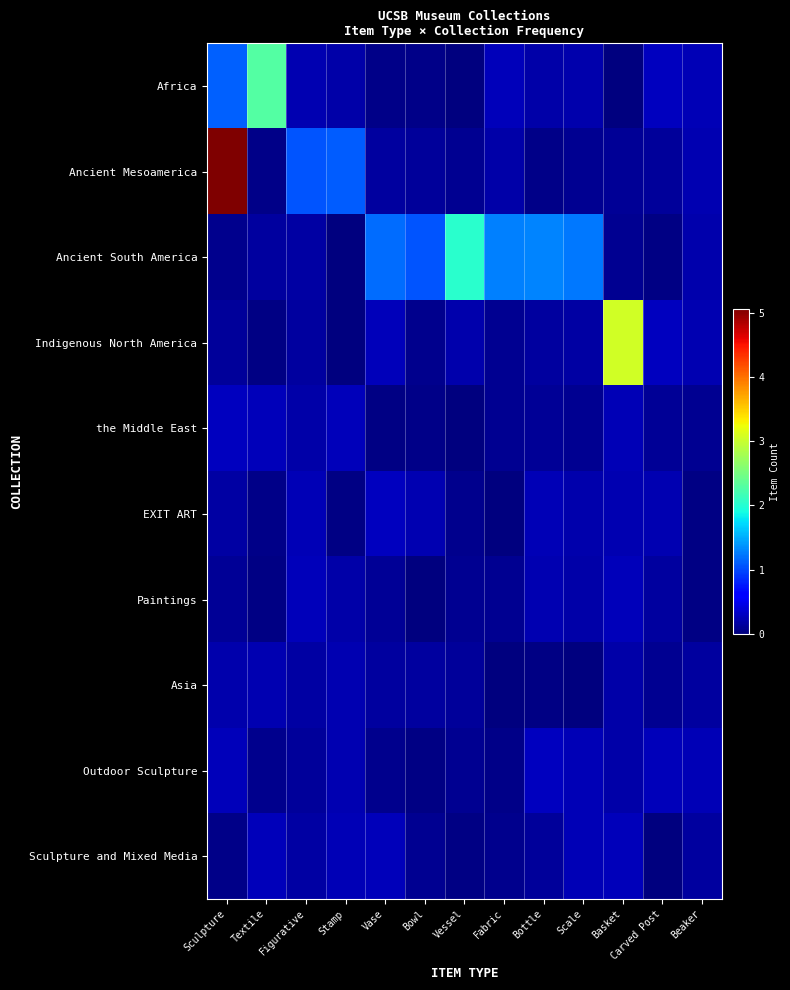

At Bowl, list the series in order from largest to smallest.

Ancient South America, EXIT ART, Asia, Ancient Mesoamerica, Sculpture and Mixed Media, Indigenous North America, the Middle East, Africa, Outdoor Sculpture, Paintings